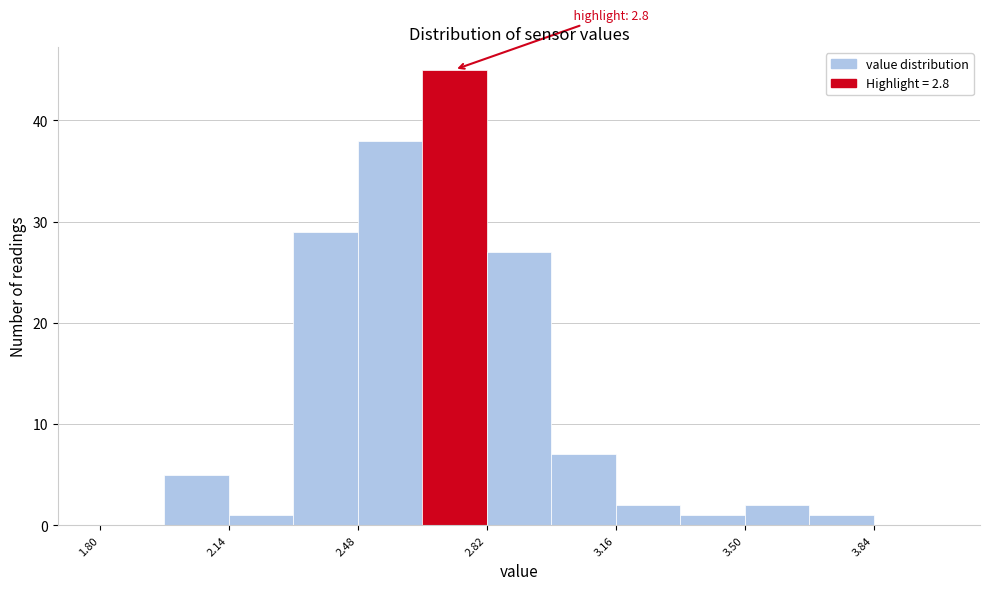

Around what value on the x-axis is the tallest bar? Give the approximate position of its centre, as read against the axis.

2.75